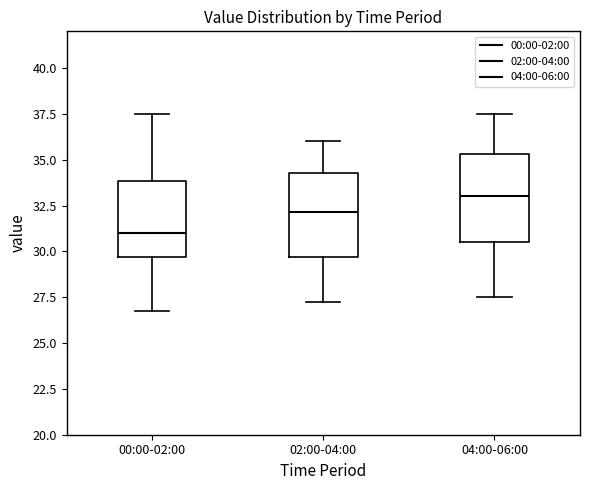

Which box's median line is the highest?

04:00-06:00